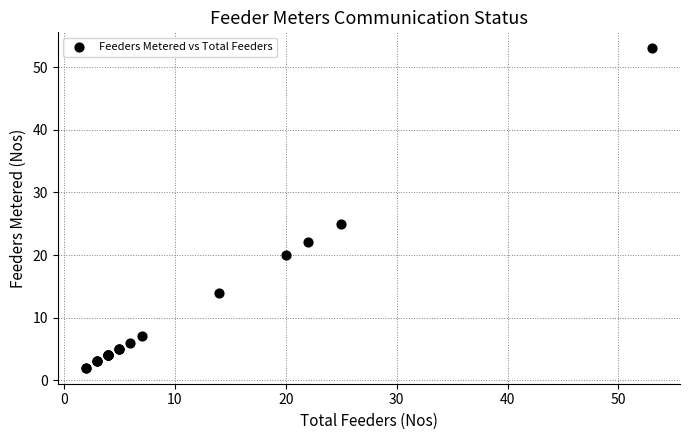

What Y value in the scatter plot is closest to 27?

25